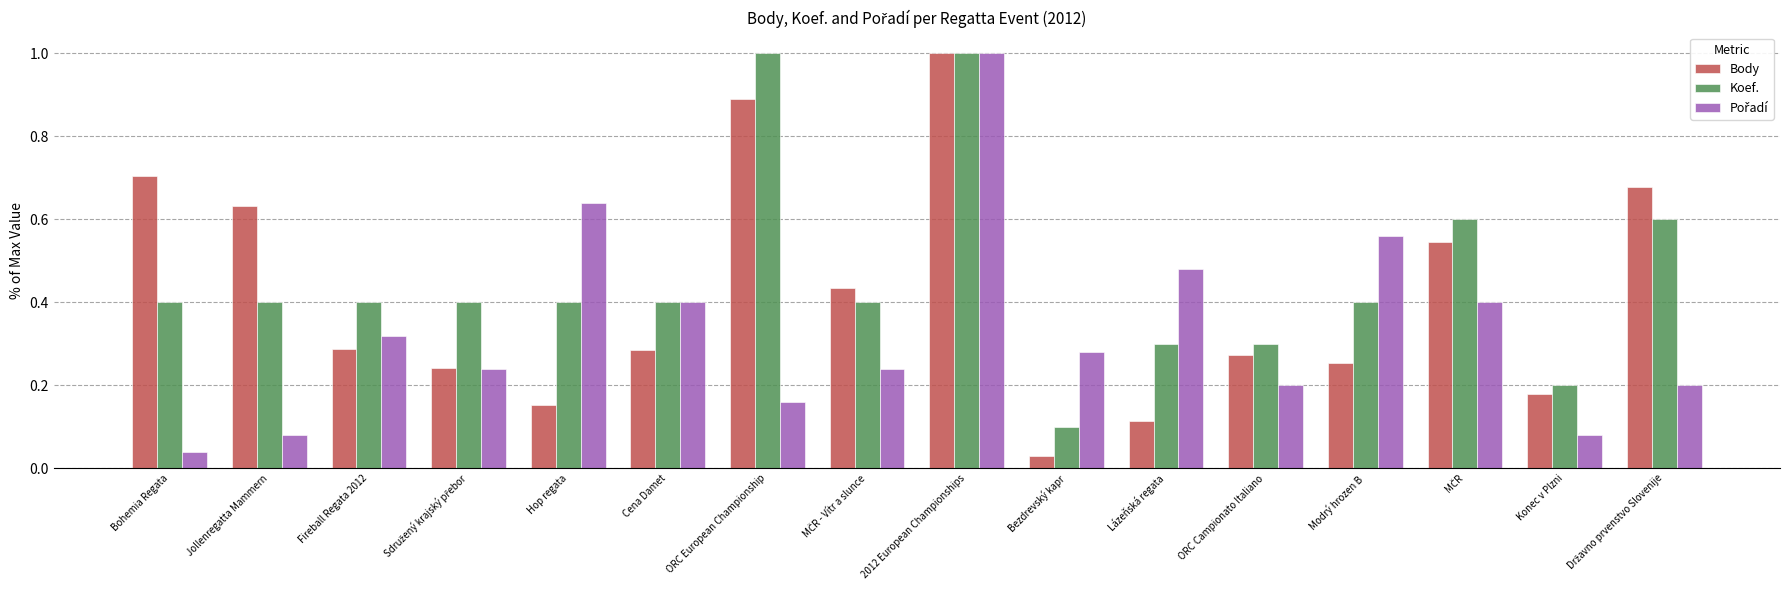

Does the chart contain stacked bars?

No